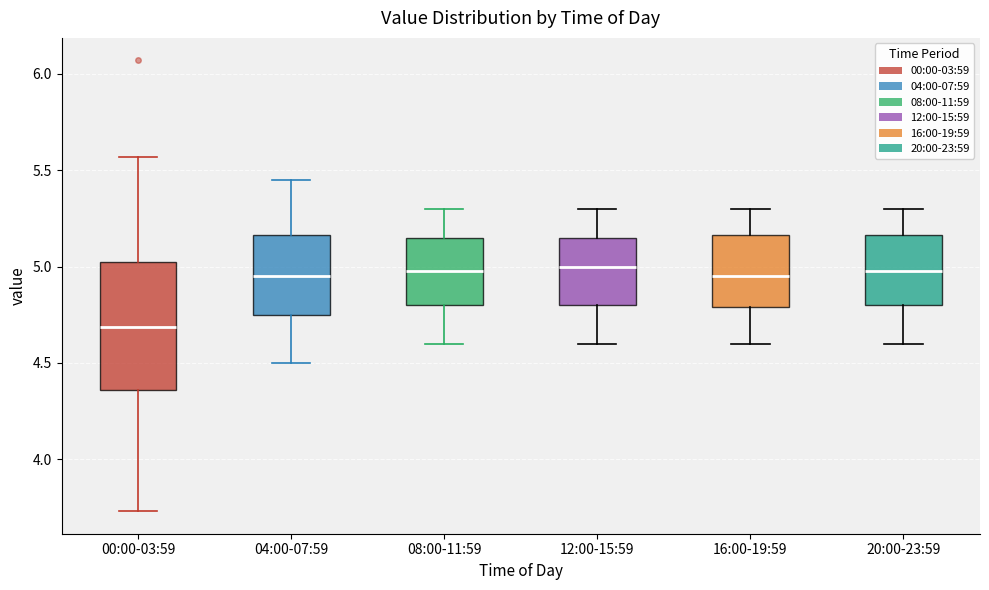

Where does the median line of the box for 20:00-23:59 sit on the y-axis? The values are not printed on the chart, so give them approximately, as read against the axis.

5.00